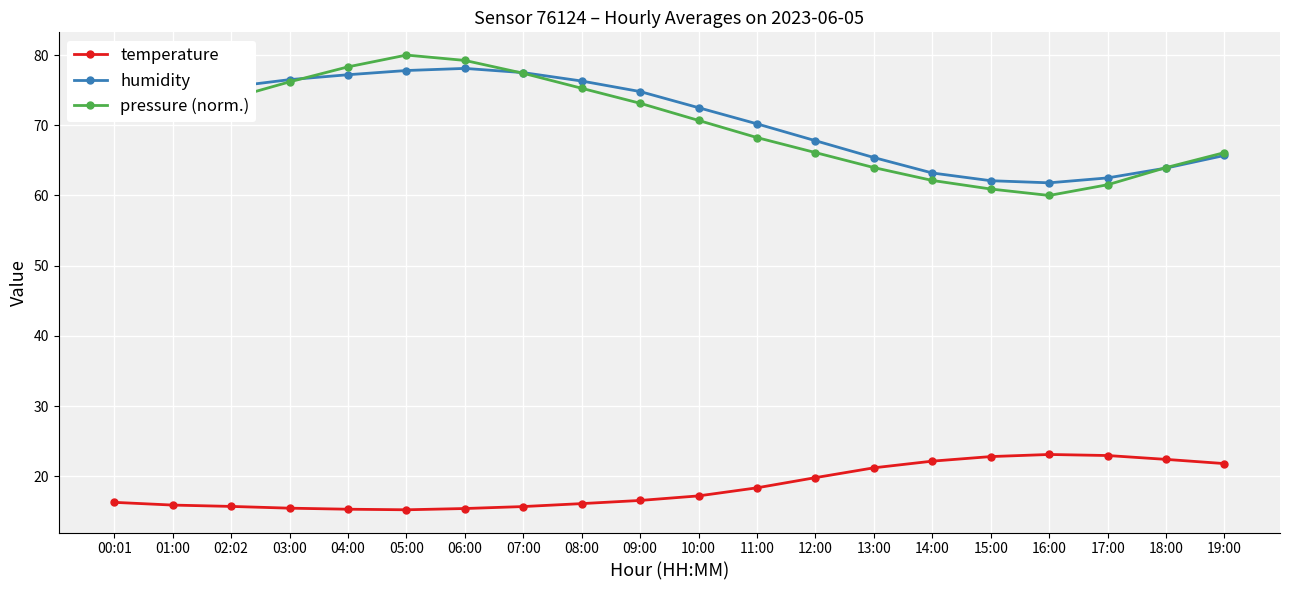

True or false: humidity and temperature cross at least once.

False